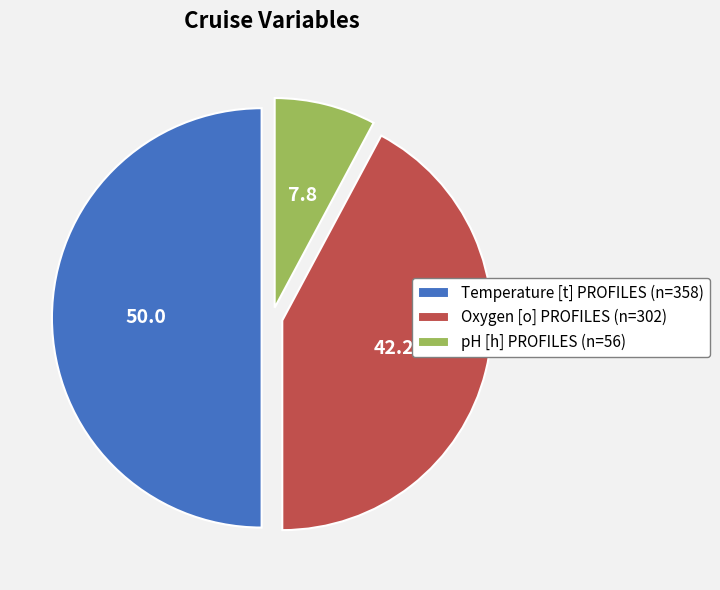

How many segments does this pie chart have?

3